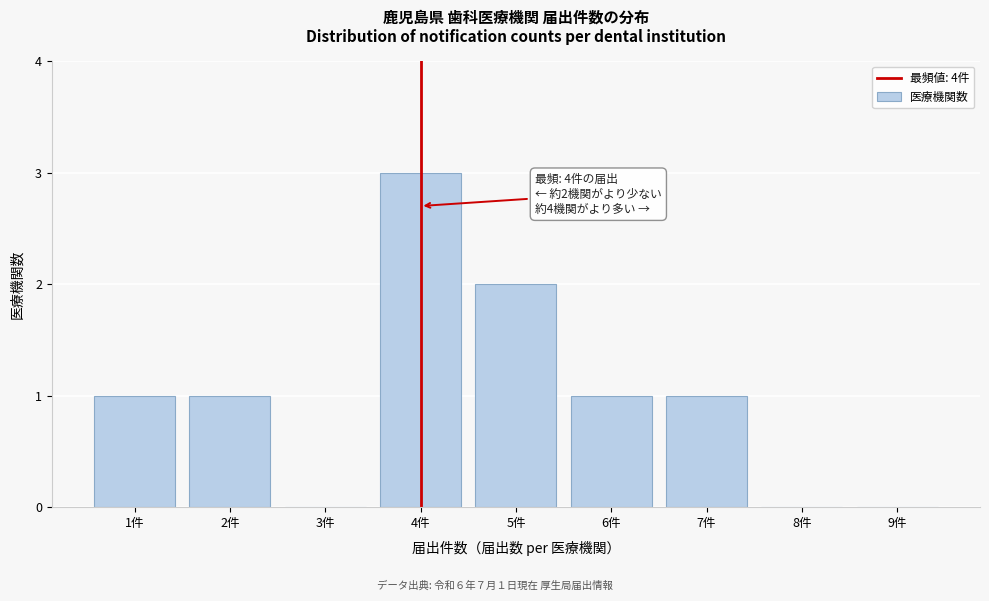

Reading right to left, transcribe all the data shown in this chart.

9件=0	8件=0	7件=1	6件=1	5件=2	4件=3	3件=0	2件=1	1件=1